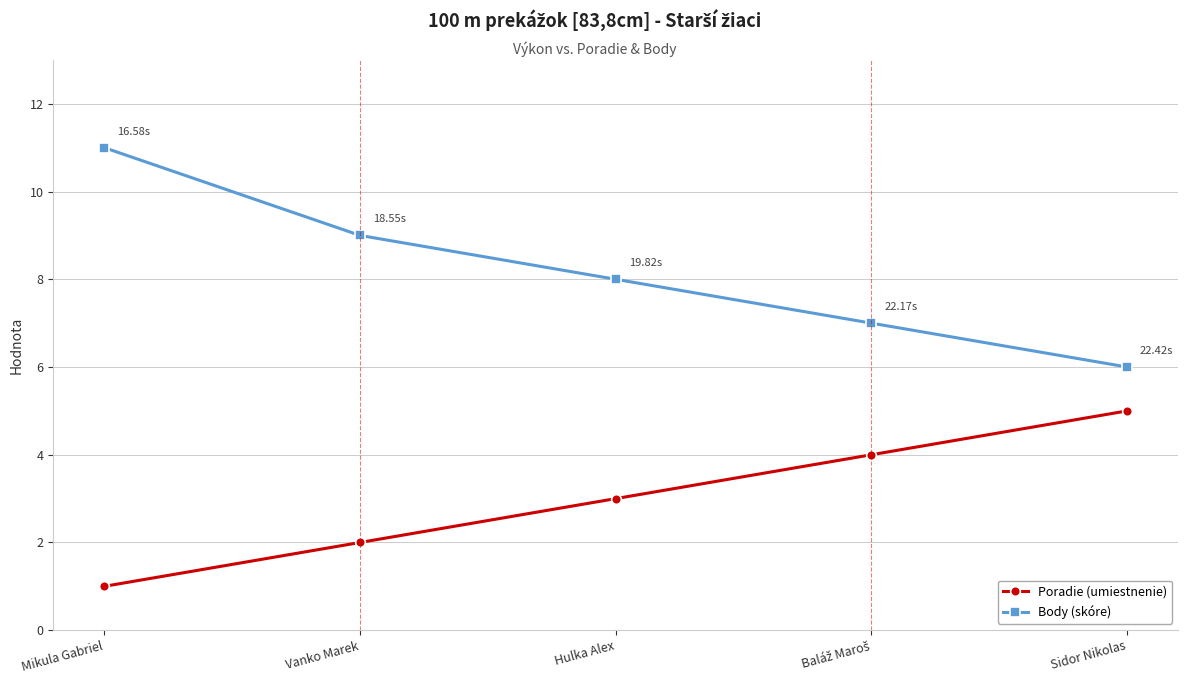

At which category is the sum across all series the highest?

Mikula Gabriel